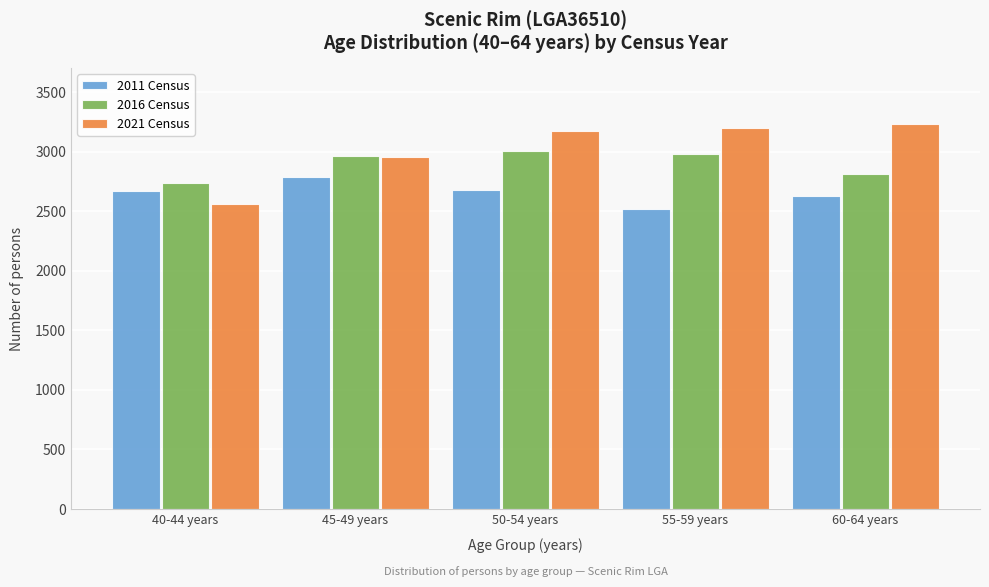

What is the difference between the highest and lowest values at 50-54 years?

489